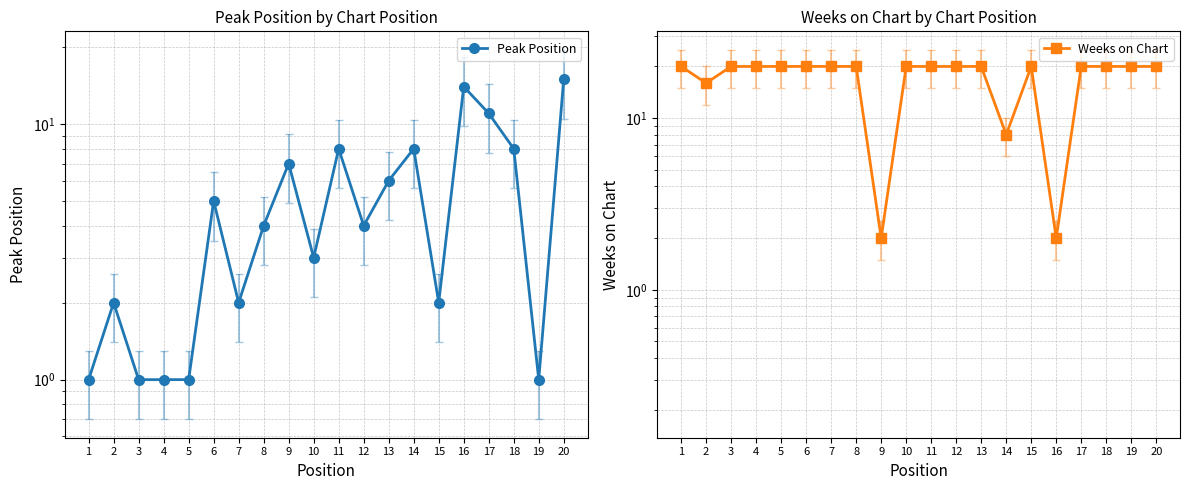

How many interior local valleys does the Weeks on Chart series have?

4